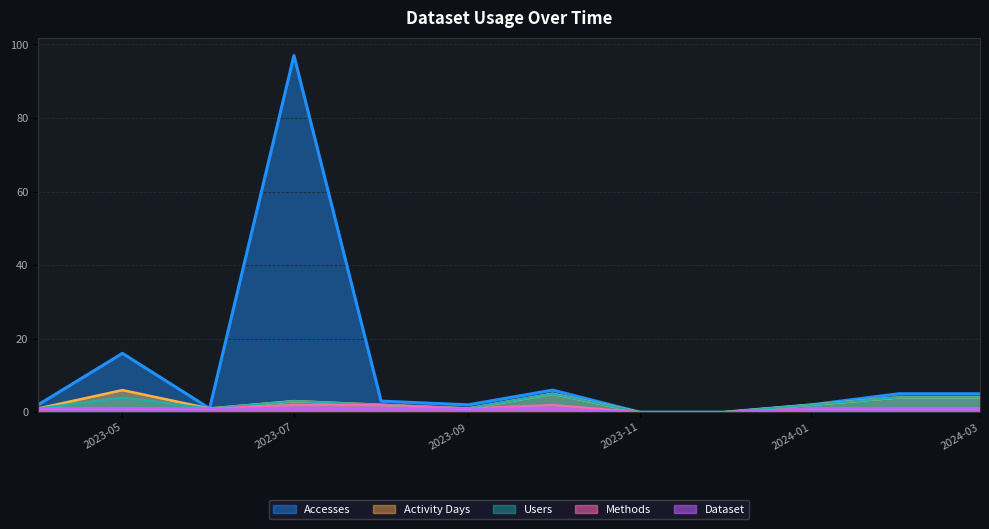

Which has a higher value, 2024-03 or 2023-11?

2024-03